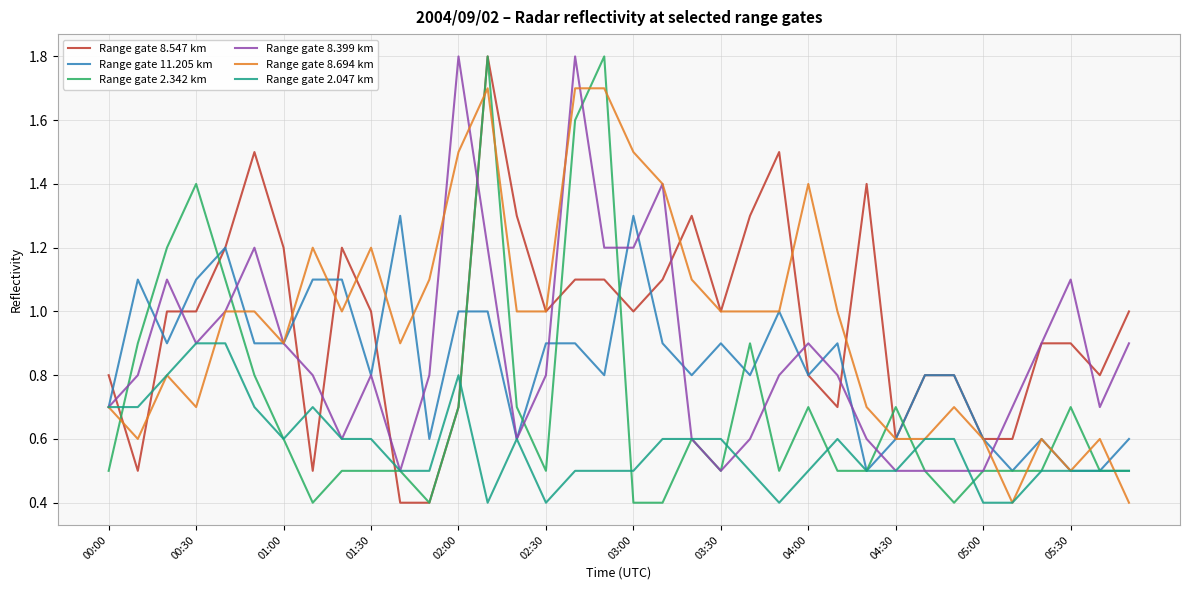

True or false: Range gate 8.399 km and Range gate 11.205 km cross at least once.

True